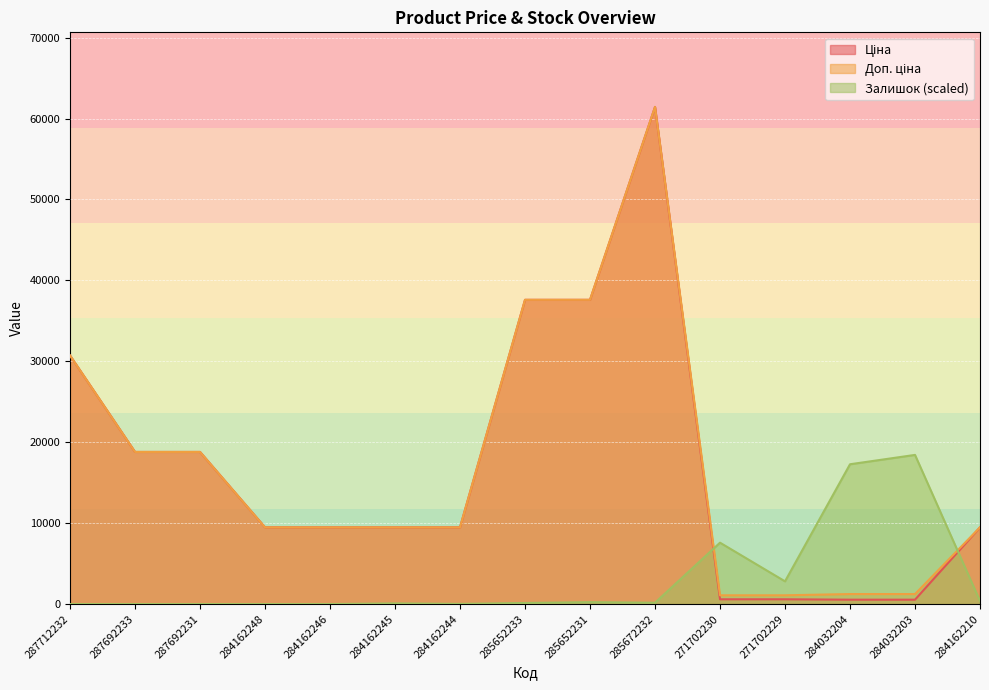

After their last crossing, which series has the higher values: Залишок or Доп. ціна?

Доп. ціна